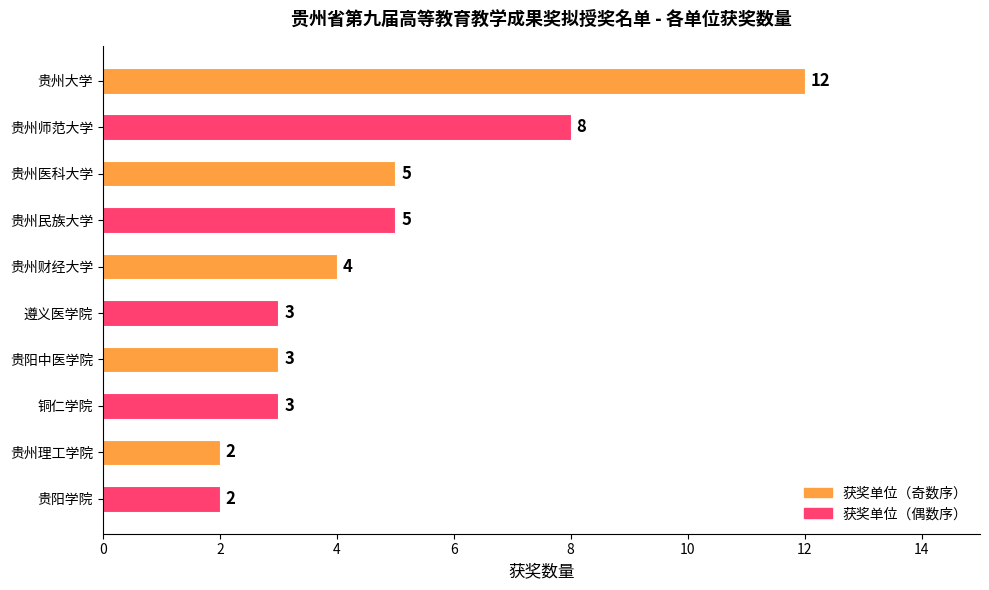

Reading top to bottom, list all the values displayed in this chart.

12	8	5	5	4	3	3	3	2	2